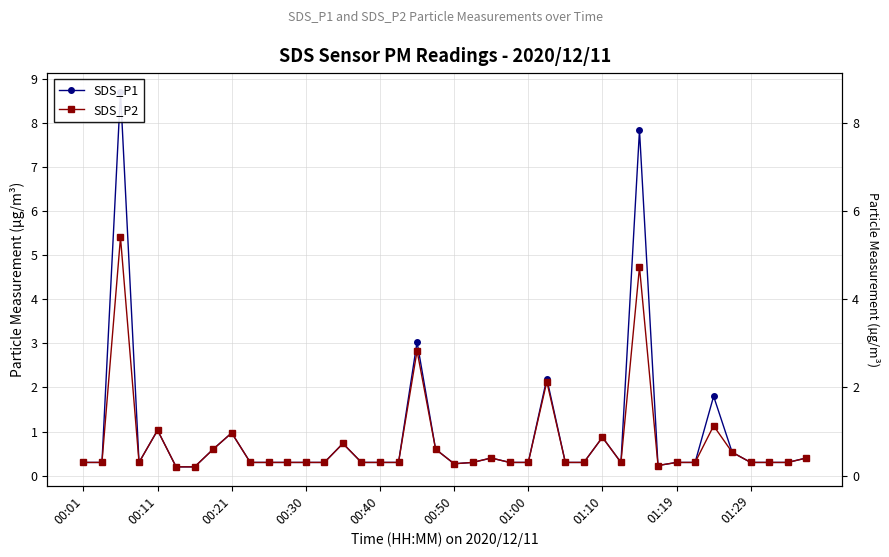

What is the approximate value of SDS_P1 at 00:01?

0.3